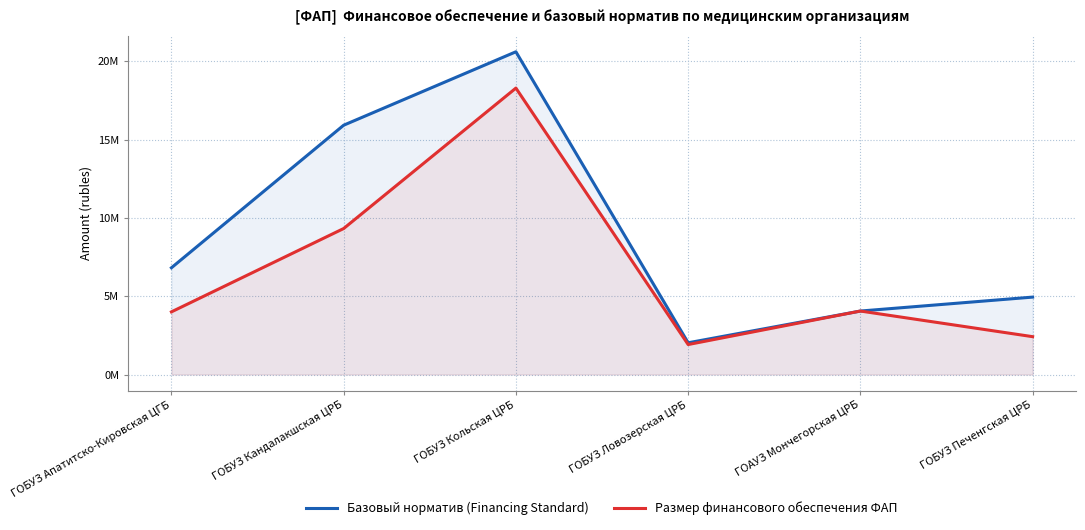

True or false: Размер финансового обеспечения ФАП and Базовый норматив (Financing Standard) intersect in this chart.

False